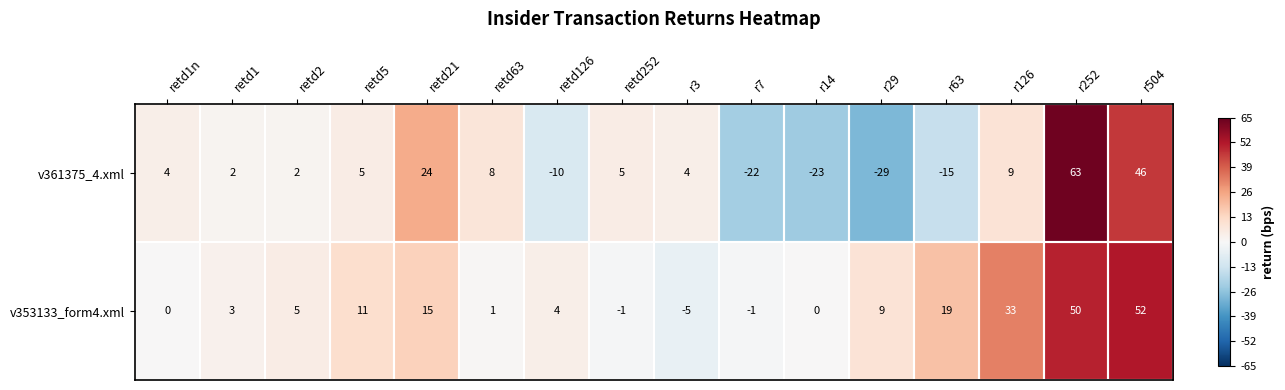

Count the number of categories in the chart.

16